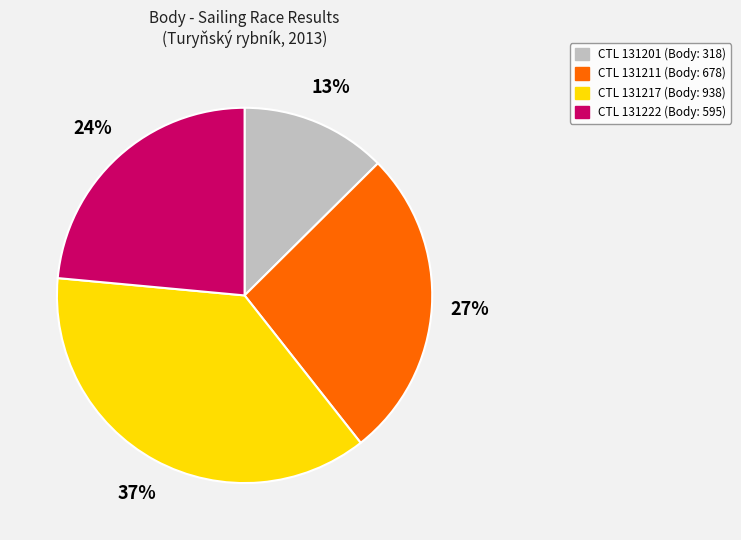

To the nearest percent, what is the average slice percentage?

25%